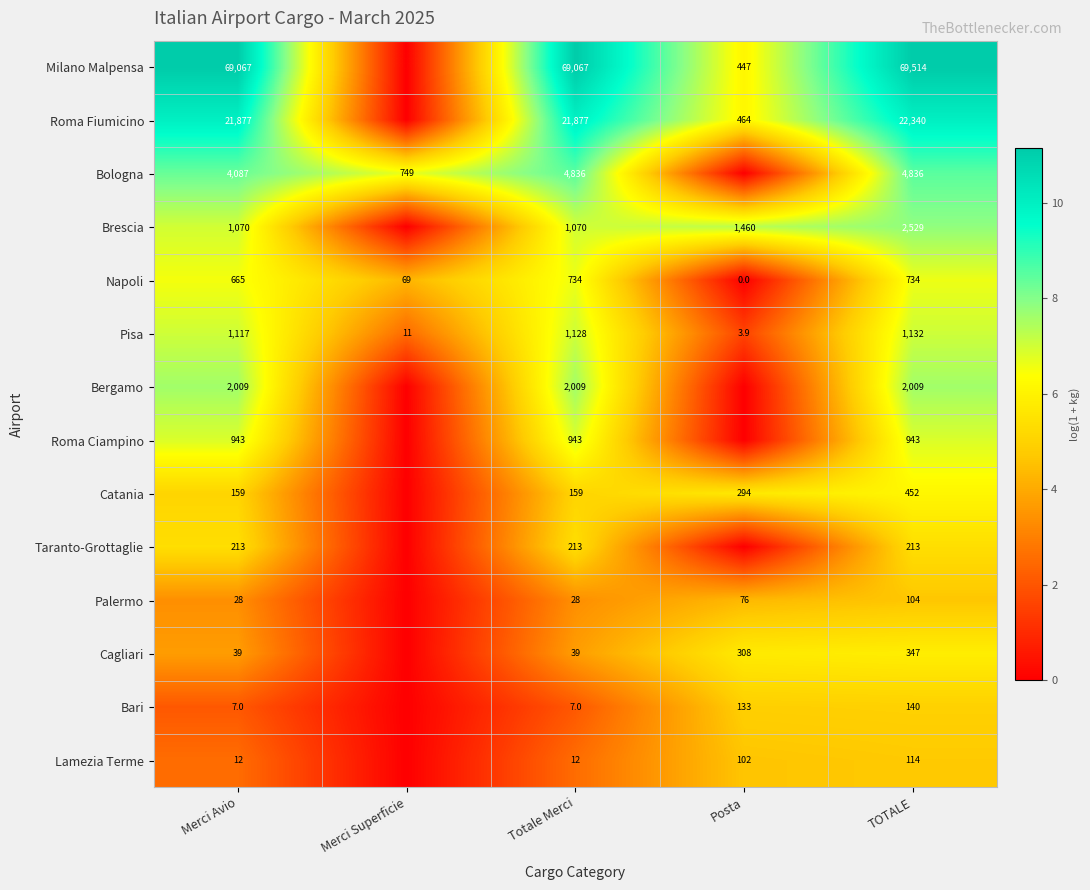

Rank the categories by Pisa value from lowest to highest.

Posta, Merci Superficie, Merci Avio, Totale Merci, TOTALE